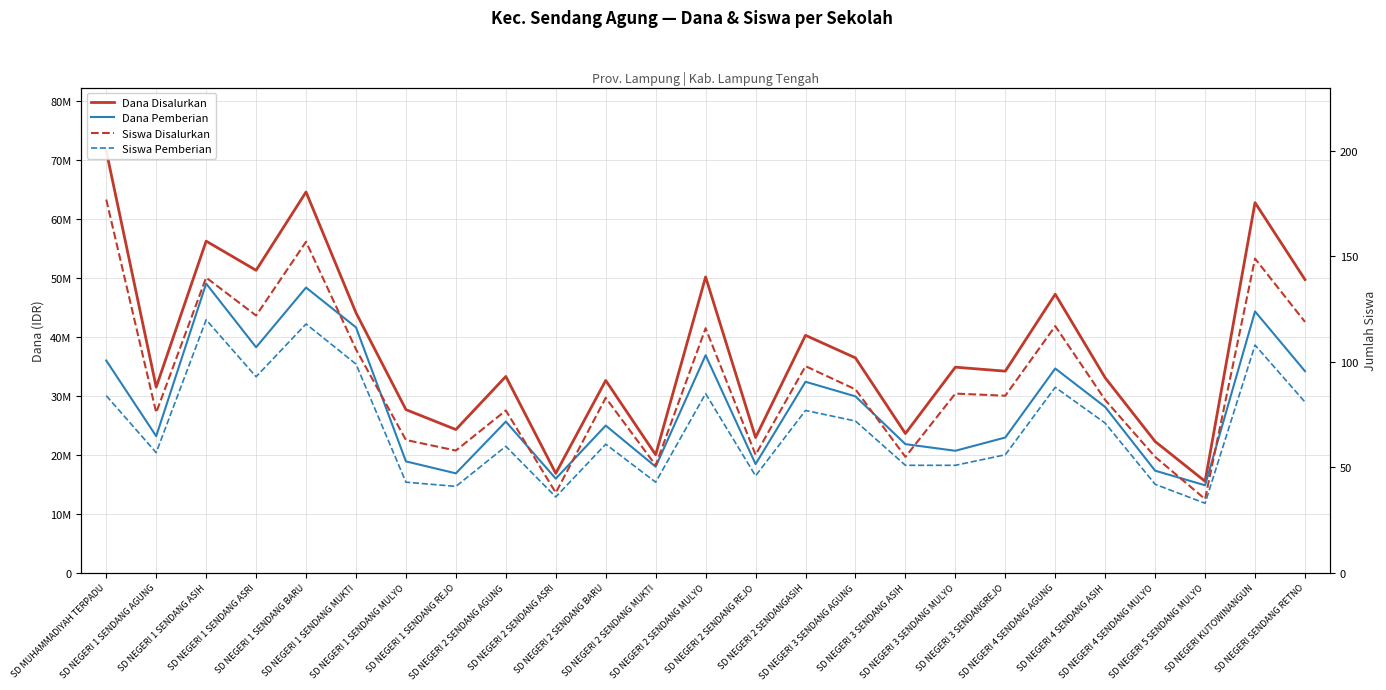

Which series changed the most between SD NEGERI 1 SENDANG REJO and SD NEGERI 2 SENDANG BARU?

Dana Disalurkan